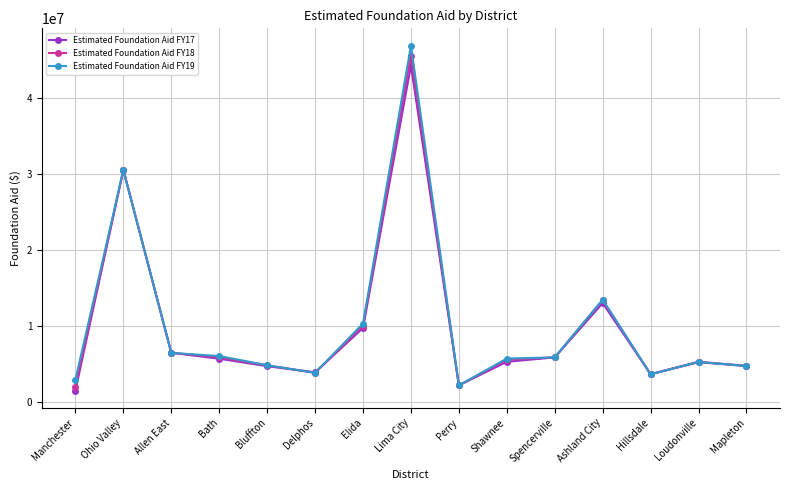

Does the chart display data point markers on the line(s)?

Yes